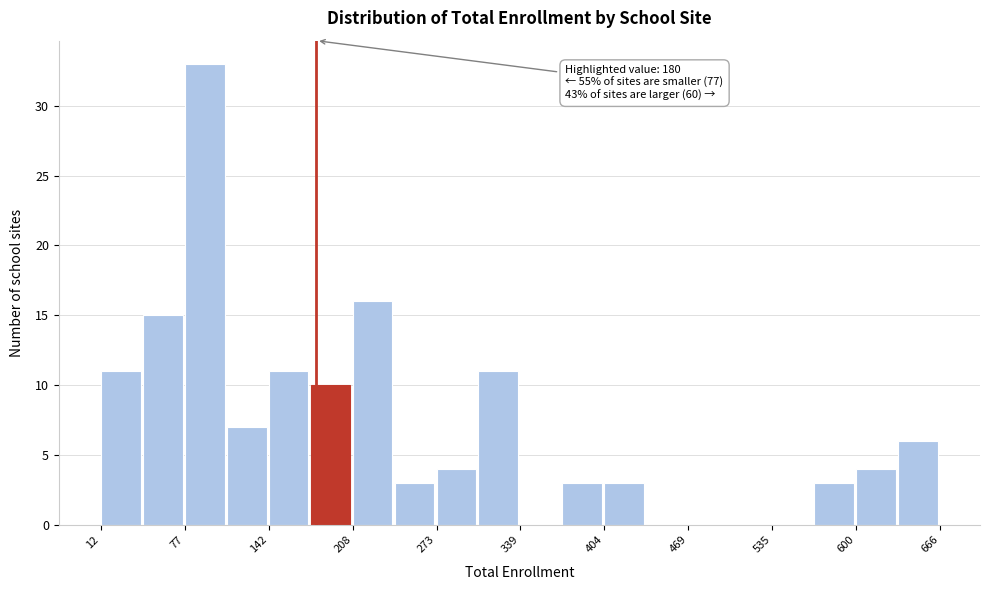

Around what value on the x-axis is the tallest bar? Give the approximate position of its centre, as read against the axis.

90